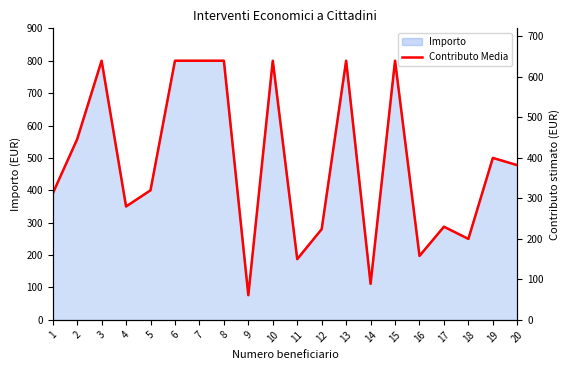

Reading left to right, list all the values displayed in this chart.

1=312	2=446	3=640	4=280	5=320	6=640	7=640	8=640	9=61	10=640	11=150	12=224	13=640	14=89	15=640	16=158	17=230	18=200	19=400	20=382